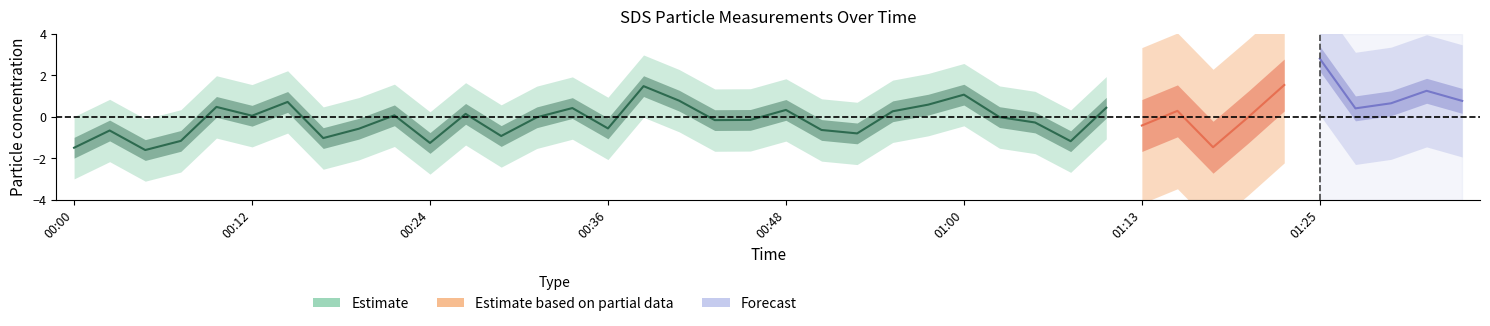

The value of SDS_P1 at 01:10 is 24.3. True or false?

False